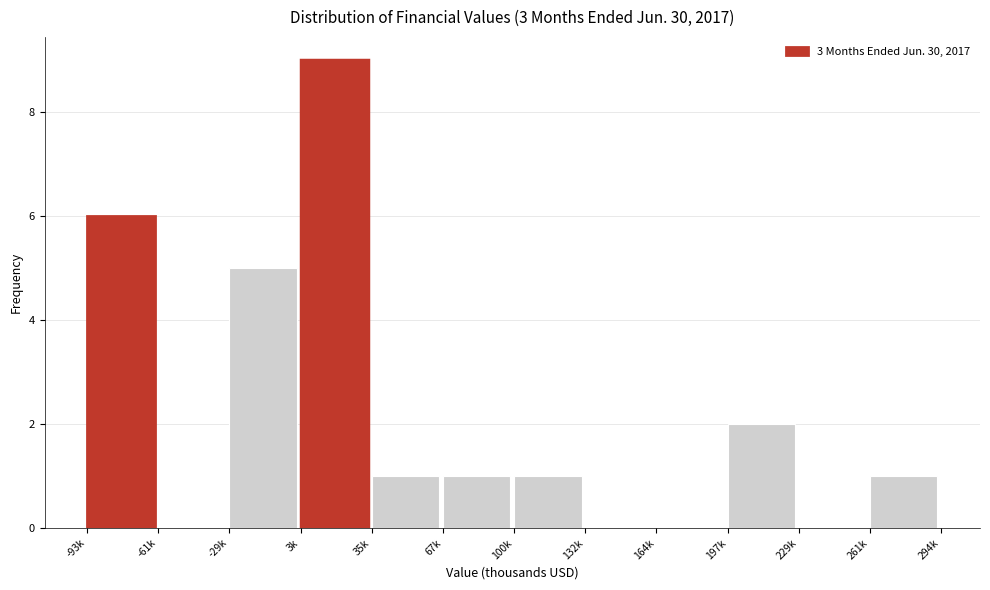

Reading left to right, what are all the values shown in this chart?

-93k=6	-61k=0	-29k=5	3k=9	35k=1	67k=1	100k=1	132k=0	164k=0	197k=2	229k=0	261k=1